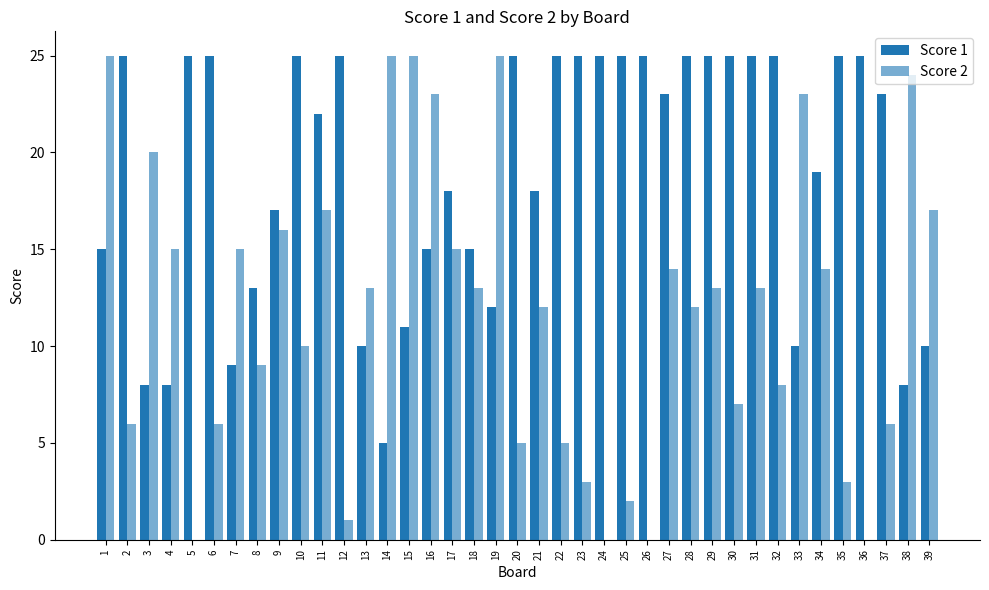

What is the total value across all series at 18?

28